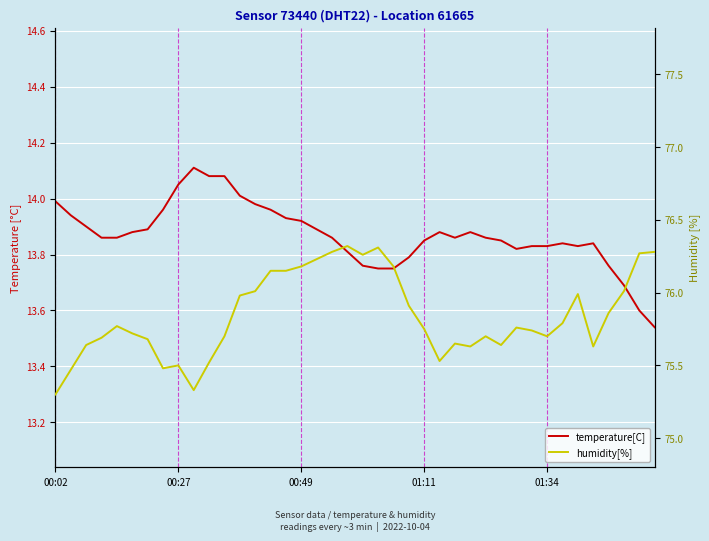

What is the average value of the humidity[%] series?

75.8